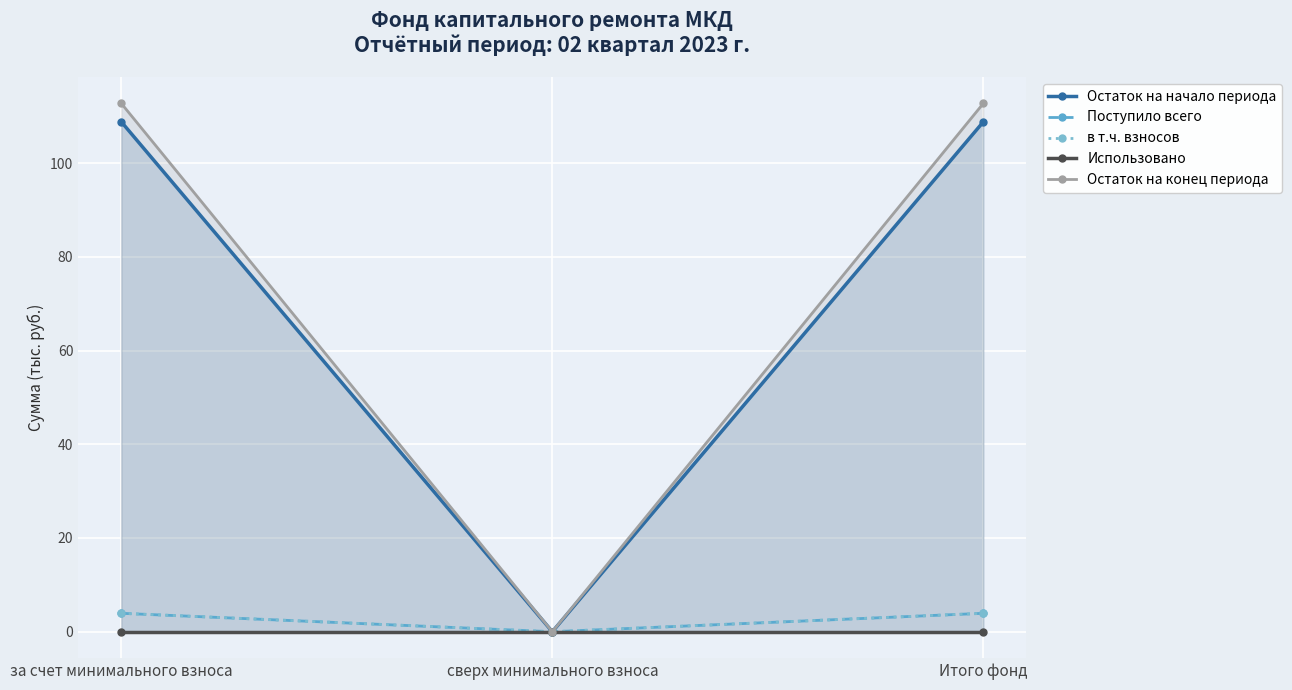

Is the value of Остаток на конец периода at сверх минимального взноса greater than the value of Использовано at сверх минимального взноса?

No